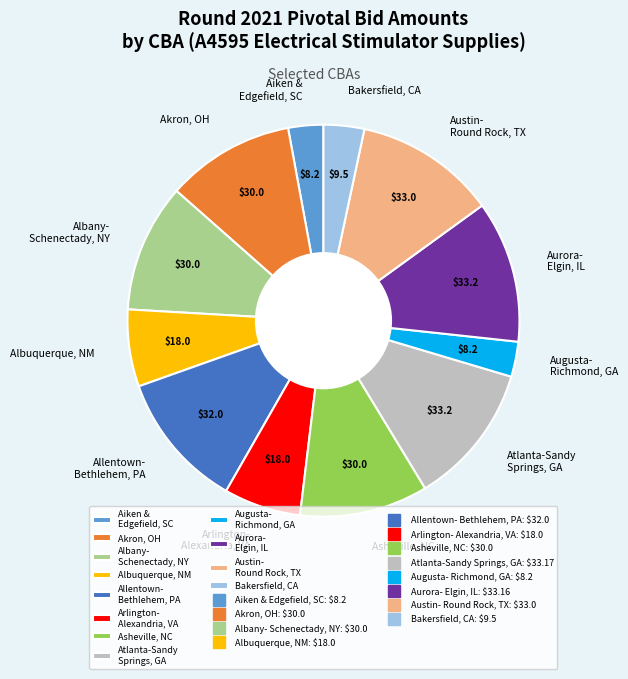

Is Asheville, NC the majority of the pie?

No